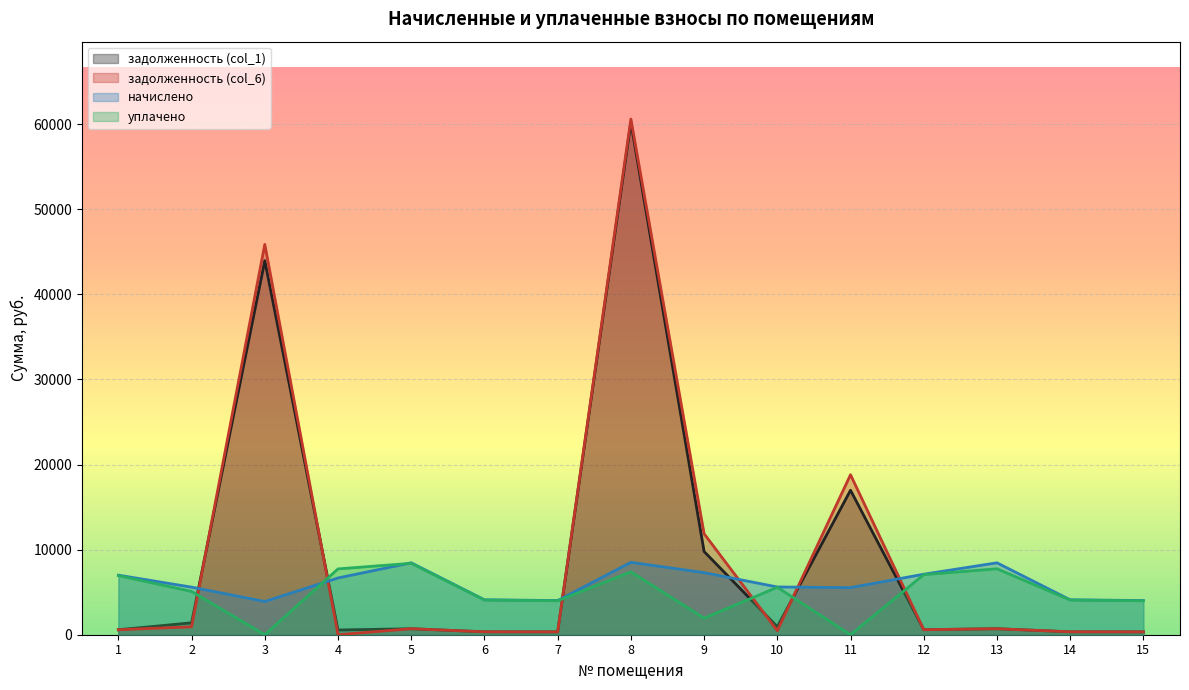

List the series in order of their peak value, highest first.

задолженность (col_6), задолженность (col_1), начислено, уплачено